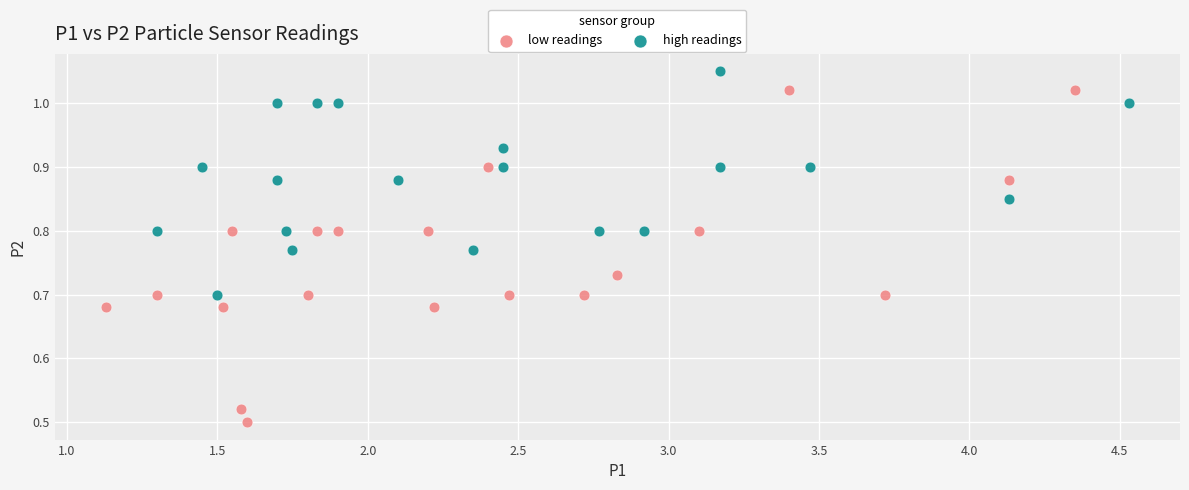

Which series reaches the minimum Y coordinate?

low readings